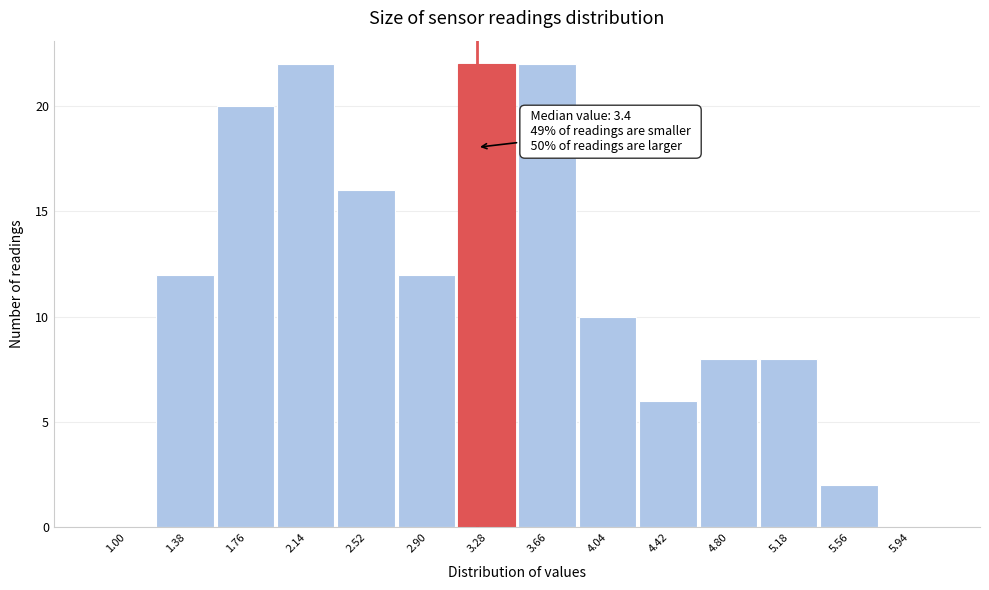

Reading left to right, transcribe all the data shown in this chart.

1.00=0	1.38=12	1.76=20	2.14=22	2.52=16	2.90=12	3.28=22	3.66=22	4.04=10	4.42=6	4.80=8	5.18=8	5.56=2	5.94=0